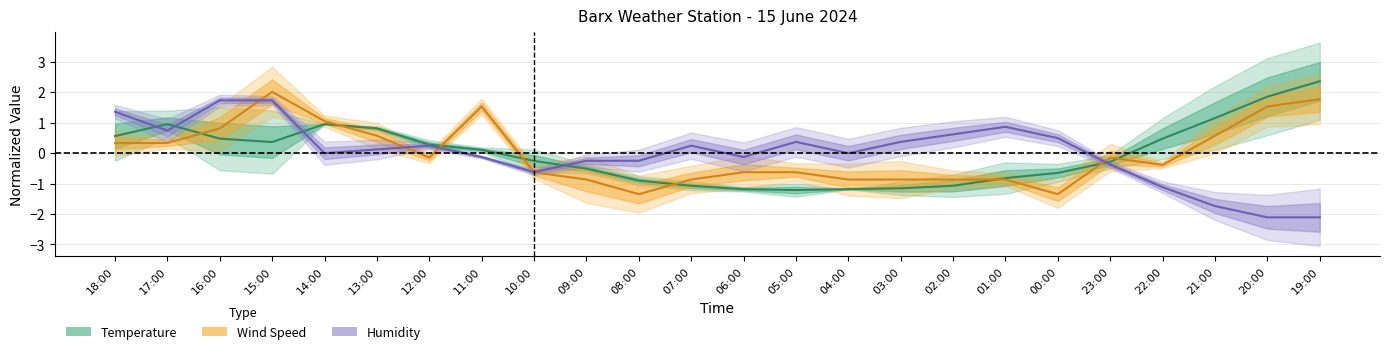

What is the value of the Humidity (normalized) point at the 7th from the left?

0.2